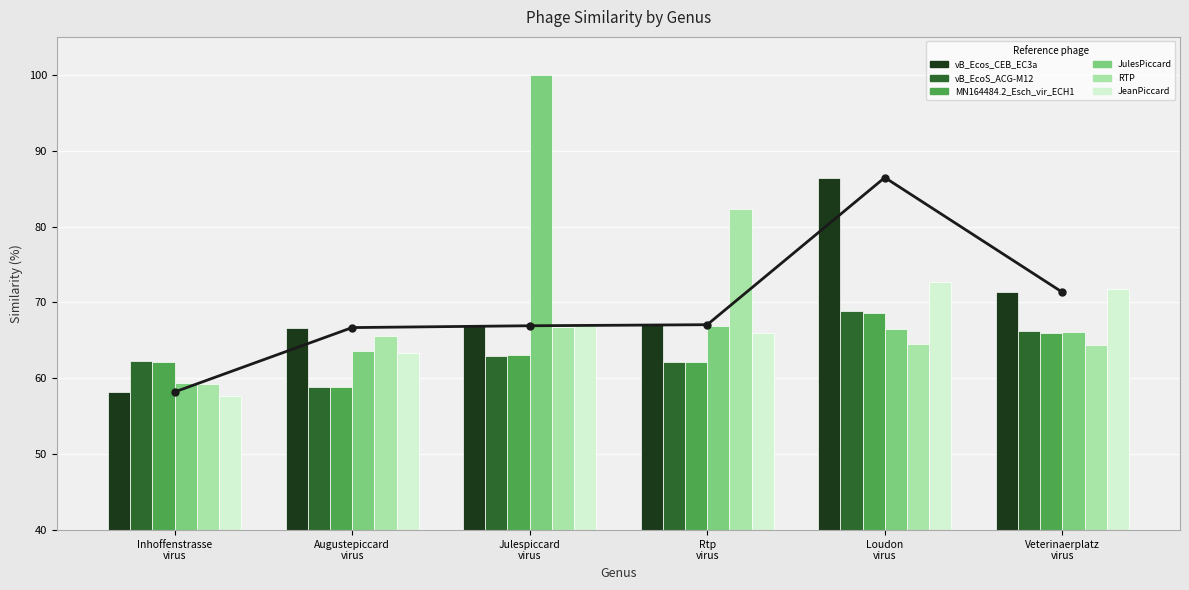

What is the maximum value shown in the chart?

100.0